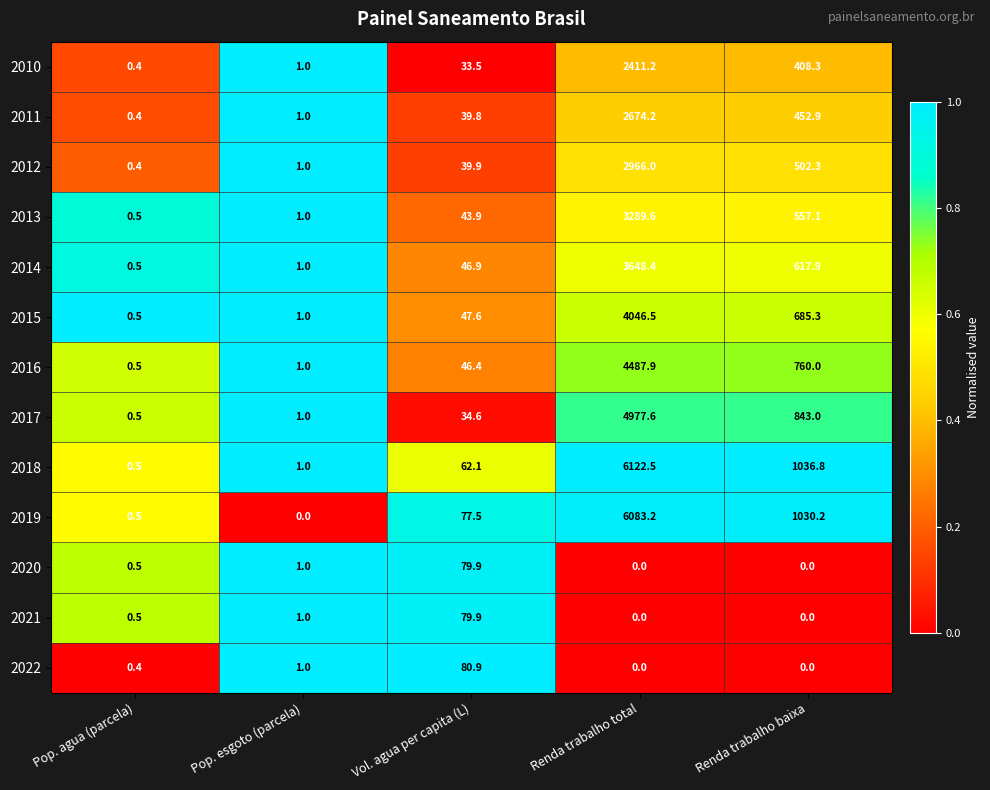

What is the difference between the highest and lowest values at Renda trabalho baixa?

1036.8